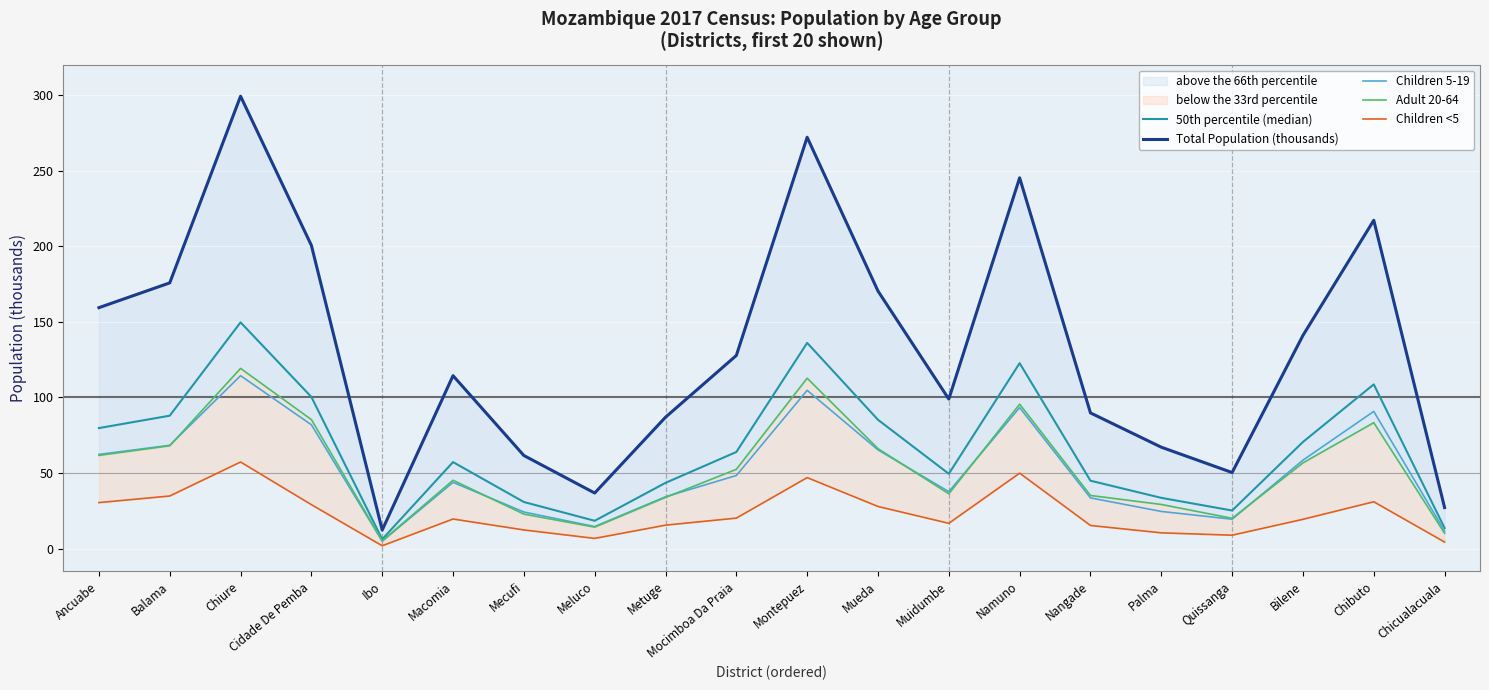

Which series has the largest total across all categories?

Total Population (thousands)